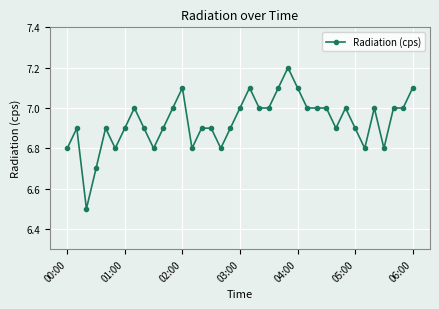

What is the smallest value displayed?

6.5